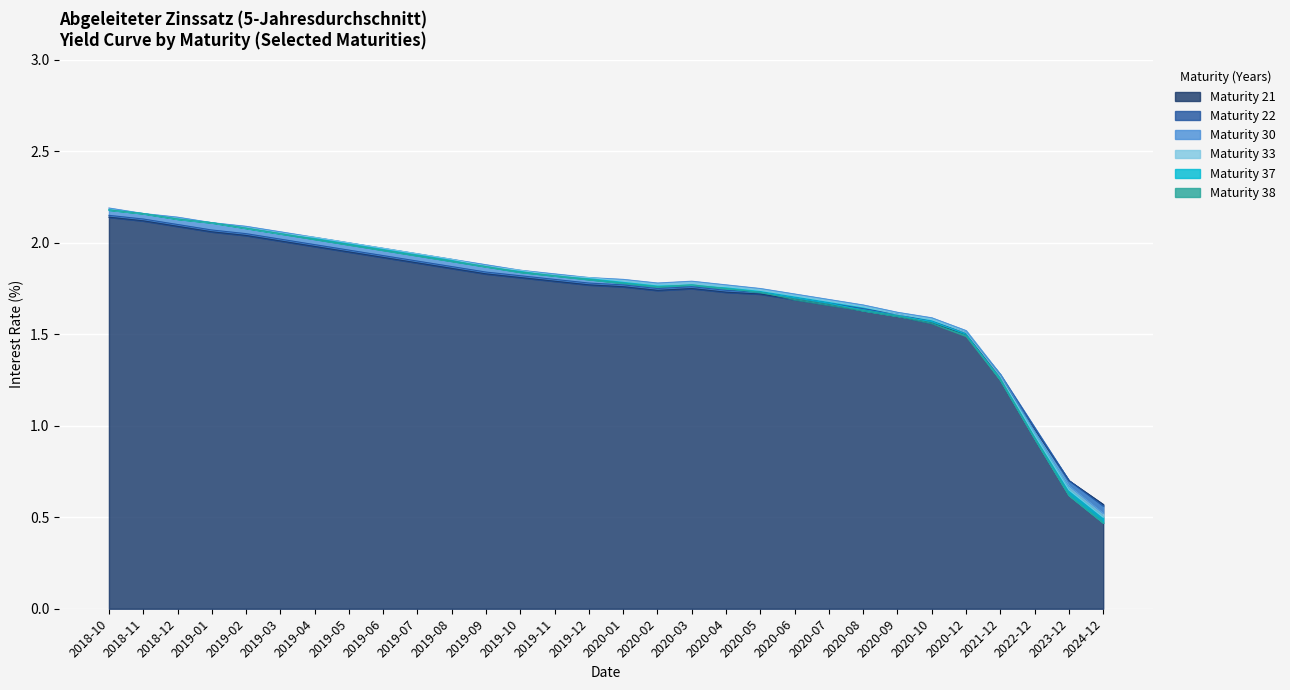

True or false: Maturity 22 and Maturity 30 intersect in this chart.

False